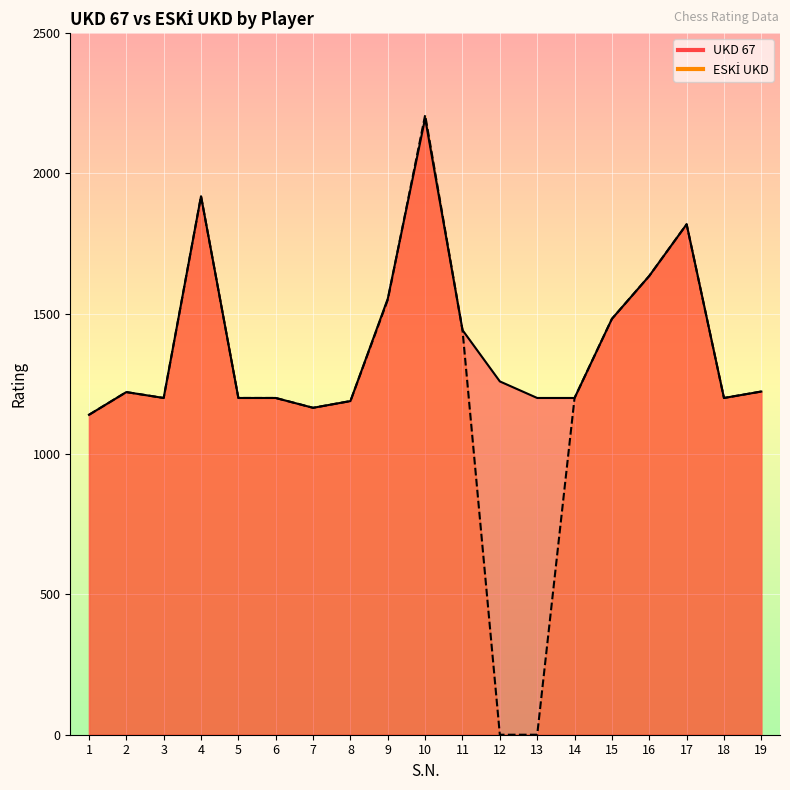

Reading left to right, transcribe all the data shown in this chart.

UKD 67: 1=1140	2=1221	3=1200	4=1919	5=1200	6=1200	7=1165	8=1189	9=1554	10=2197	11=1442	12=1259	13=1200	14=1200	15=1482	16=1635	17=1819	18=1200	19=1223
ESKİ UKD: 1=1140	2=1221	3=1200	4=1919	5=1200	6=1200	7=1165	8=1189	9=1550	10=2208	11=1442	12=0	13=0	14=1200	15=1482	16=1635	17=1819	18=1200	19=1223